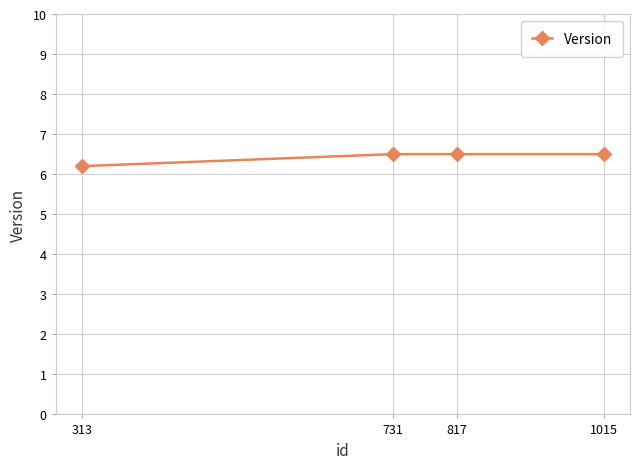

What is the maximum value shown in the chart?

6.5